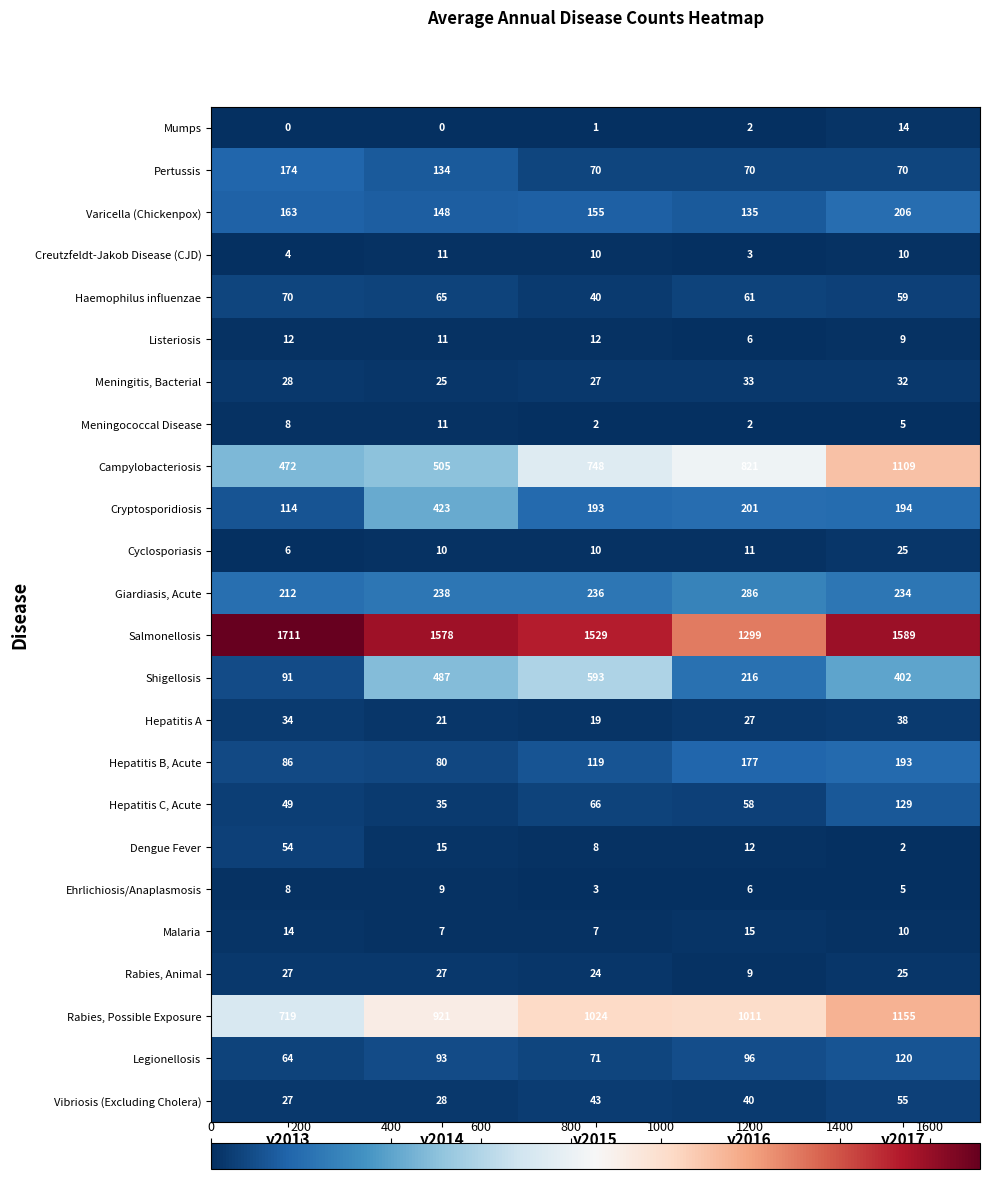

At which label does Haemophilus influenzae reach its minimum?

y2015